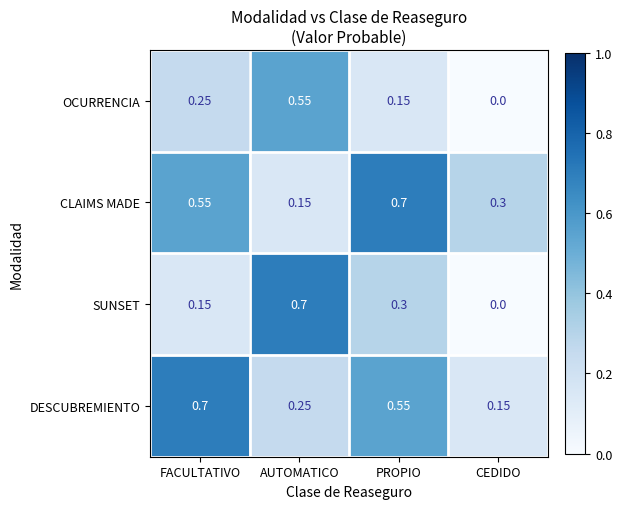

Which series has the largest total across all categories?

CLAIMS MADE